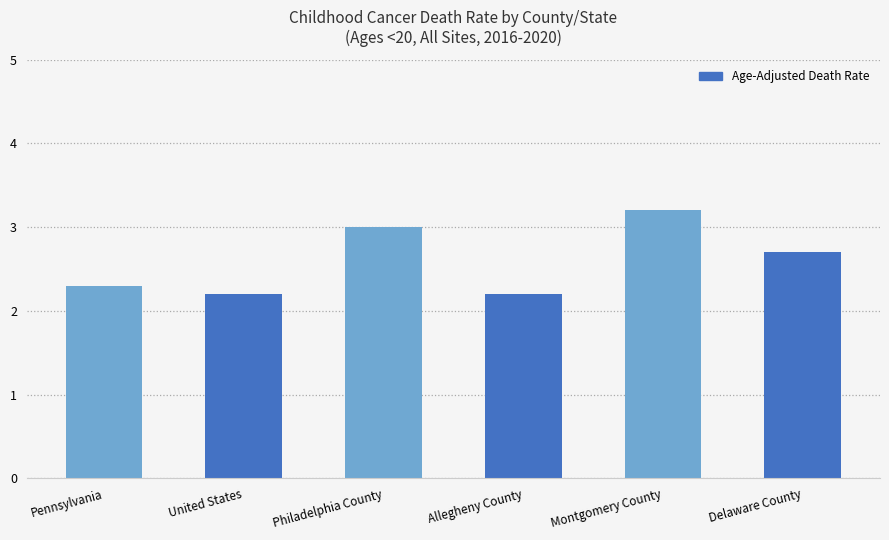

What is the approximate value at Delaware County?

2.7